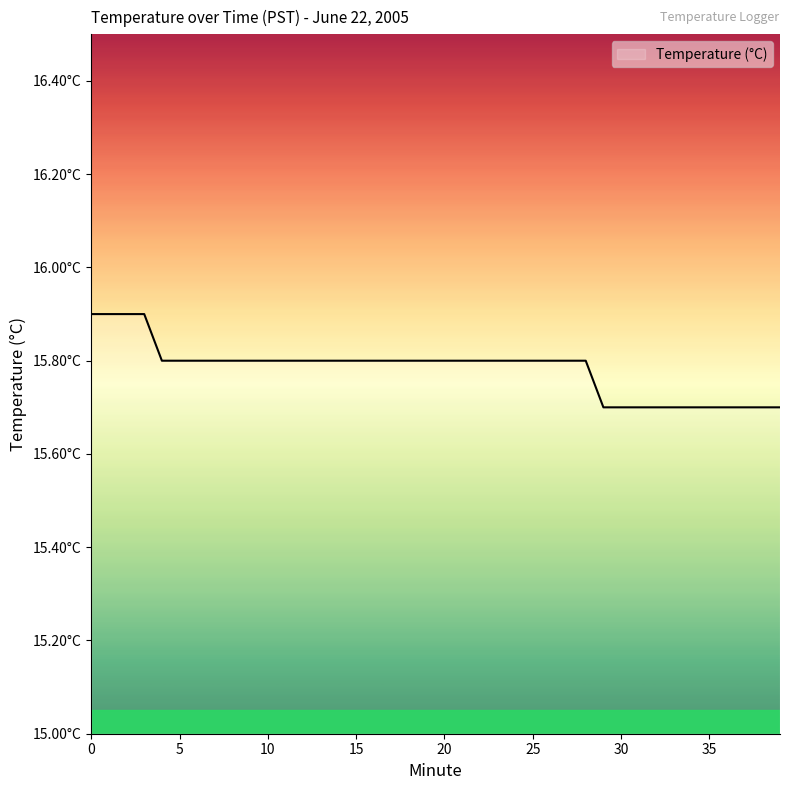

Does the chart display data point markers on the line(s)?

No